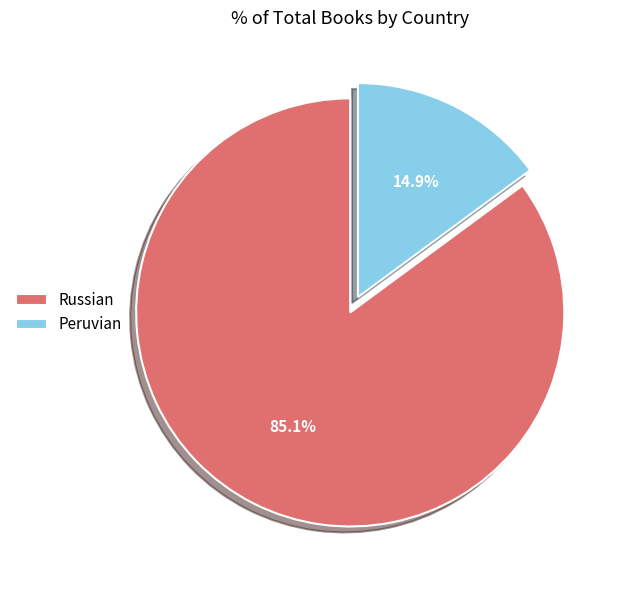

Is it true that Peruvian is 15% of the pie?

True